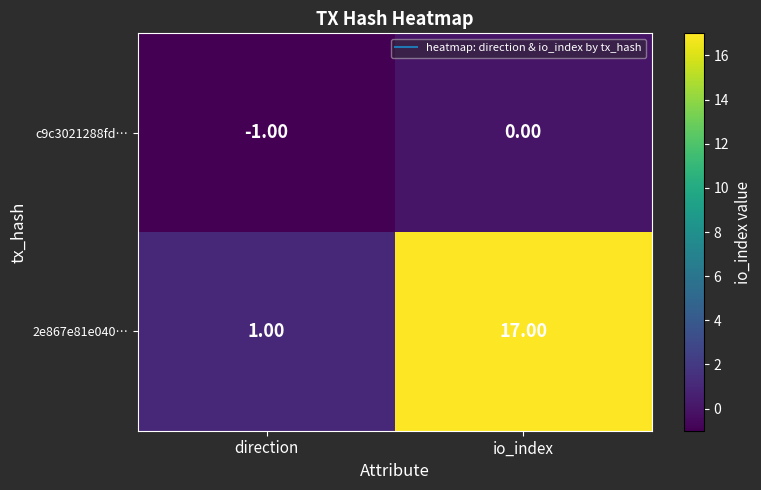

What is the difference between the 2e867e81e040… values at io_index and direction?

16